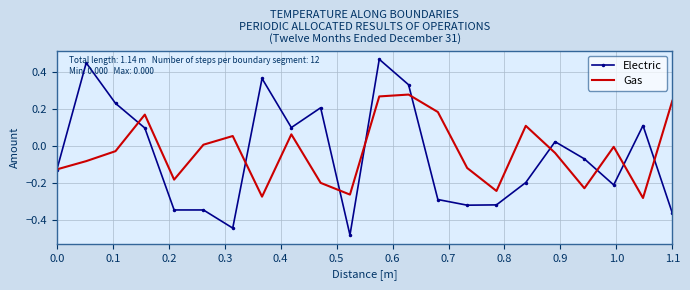

List the series in order of their peak value, lowest first.

Gas, Electric